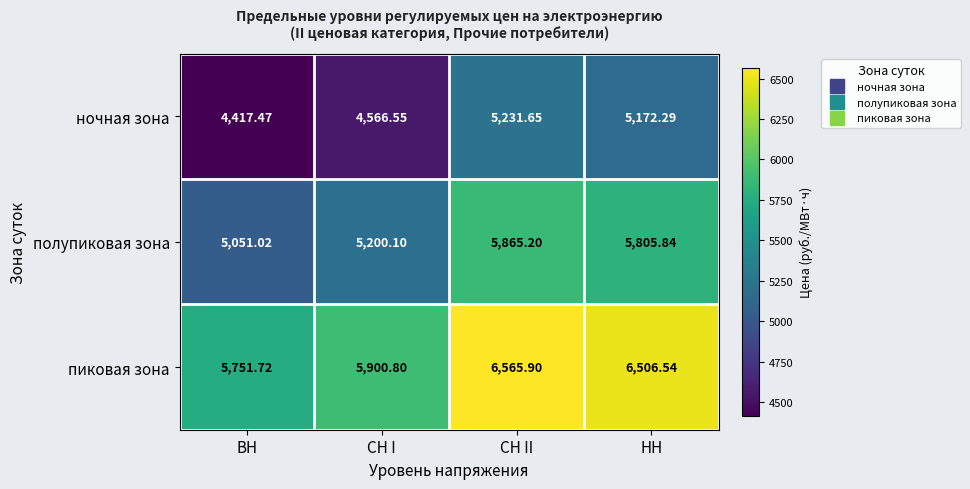

At which category does the chart reach its peak across all series?

СН II